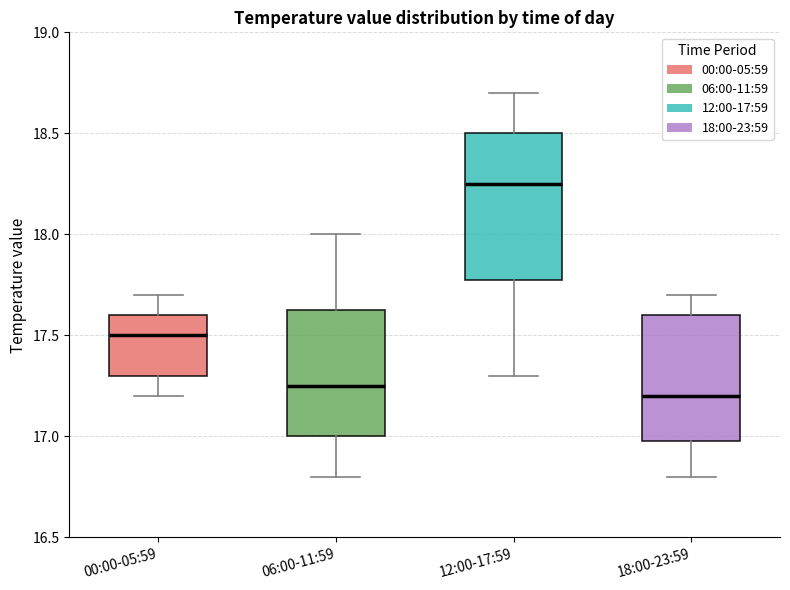

Reading left to right, transcribe this box plot: for each box, give where its median line is, the range the box spans, and where its two whiskers end, as read against the y-axis. The values are not printed on the chart, so give them approximately, as read against the axis.

00:00-05:59: median 17.50, box 17.30 to 17.60, whiskers 17.20 to 17.70
06:00-11:59: median 17.25, box 17.00 to 17.65, whiskers 16.80 to 18.00
12:00-17:59: median 18.25, box 17.80 to 18.50, whiskers 17.30 to 18.70
18:00-23:59: median 17.20, box 17.00 to 17.60, whiskers 16.80 to 17.70